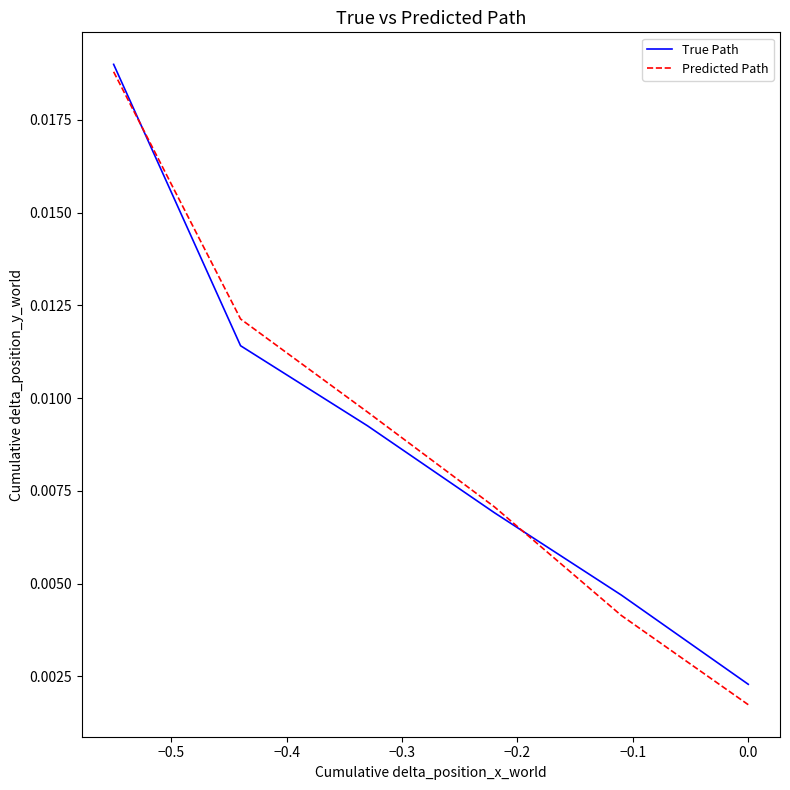

Which series has the largest range (max minus min)?

Predicted Path